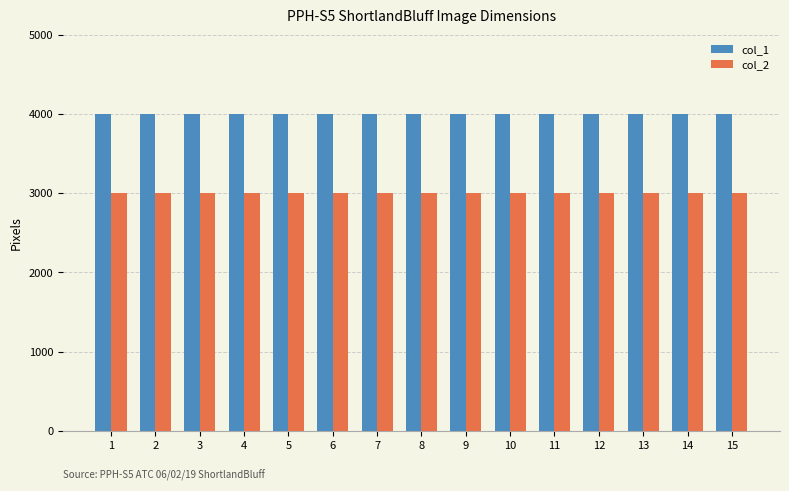

Is the value of col_1 at 5 greater than the value of col_2 at 11?

Yes